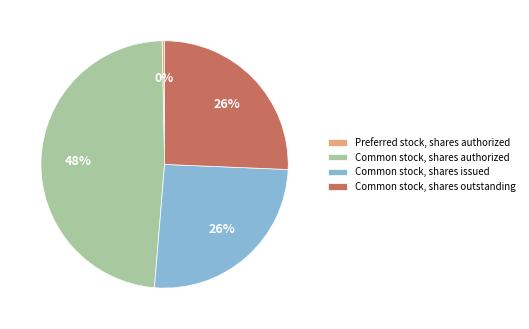

What is the smallest slice in the pie chart?

Preferred stock, shares authorized